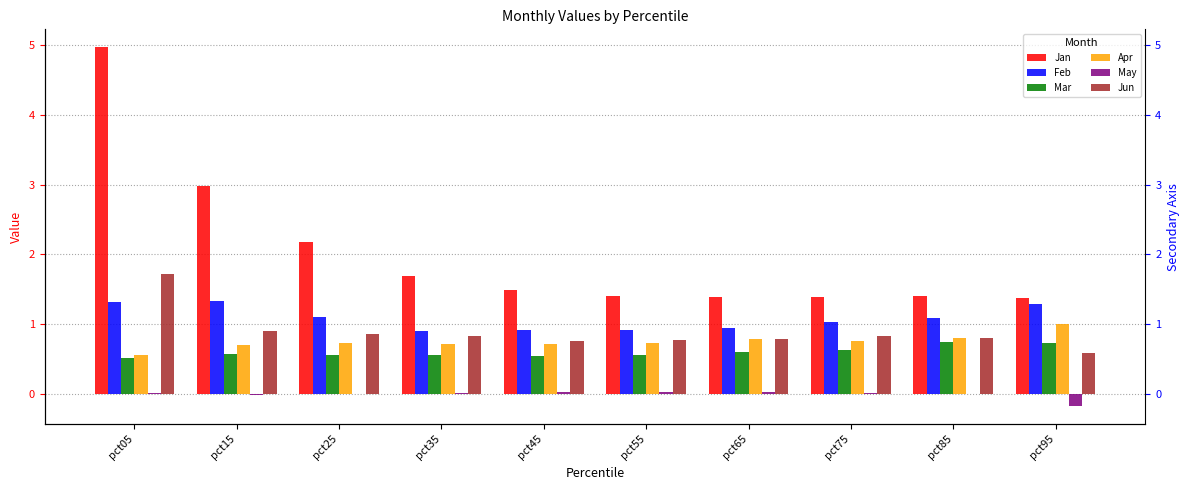

How many values in the May series exceed 0?

6